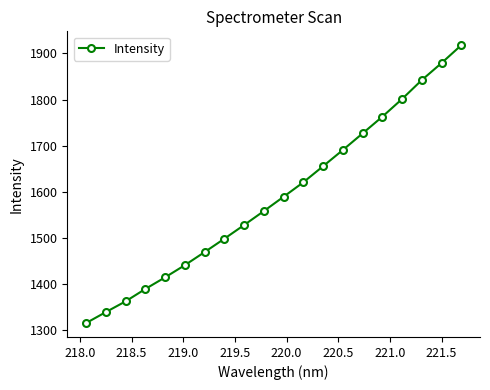

What is the greatest value displayed?

1917.9